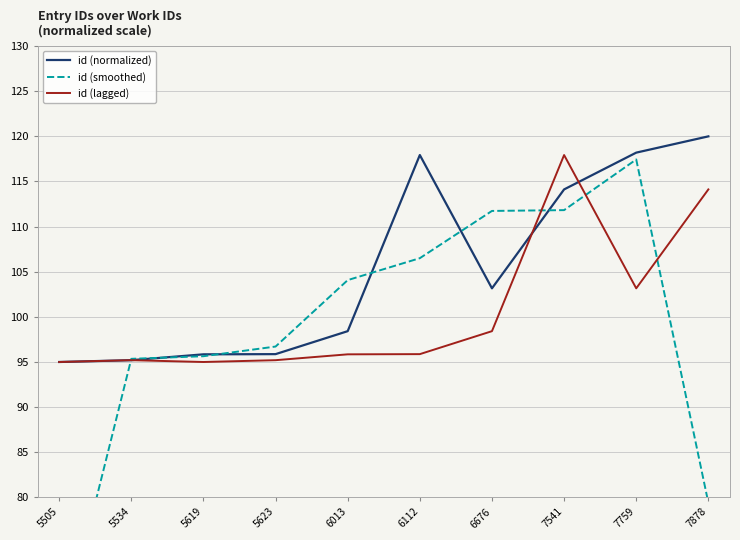

What is the maximum value for id (lagged)?

117.9